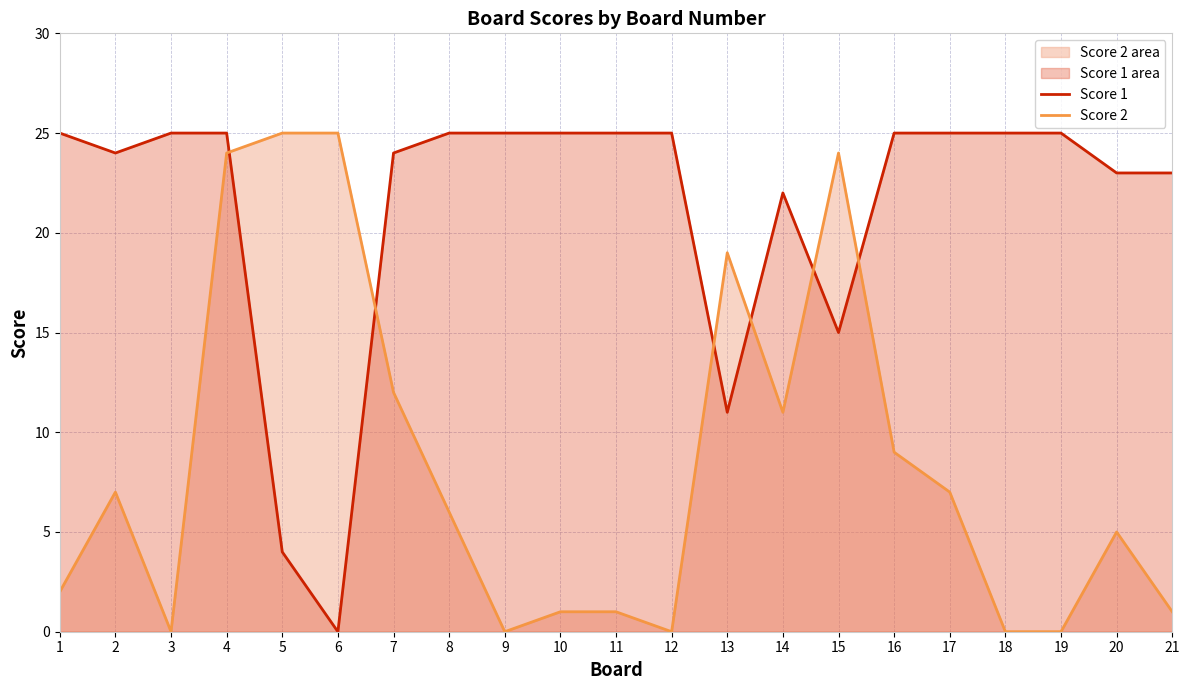

List the labels in order of Score 2 value, largest first.

5, 6, 4, 15, 13, 7, 14, 16, 2, 17, 8, 20, 1, 10, 11, 21, 3, 9, 12, 18, 19